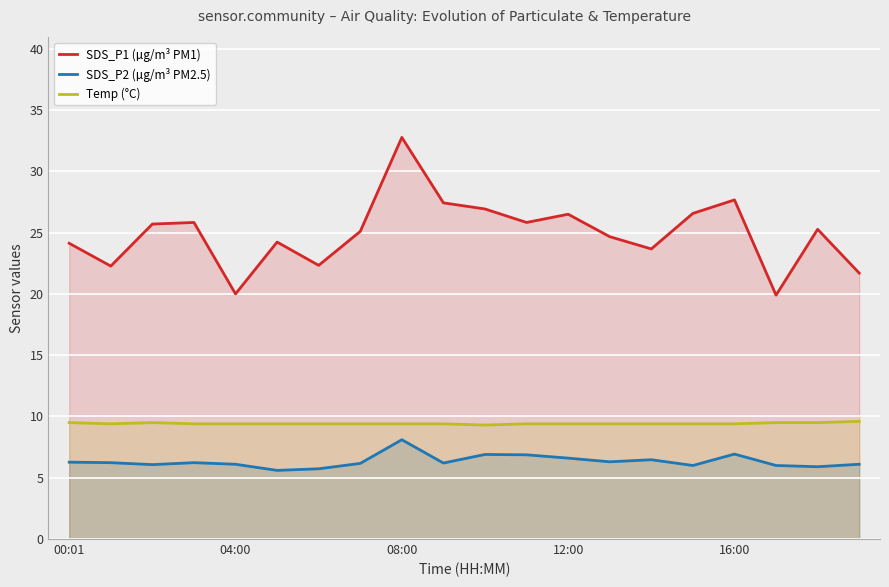

At which category is the sum across all series the highest?

08:00